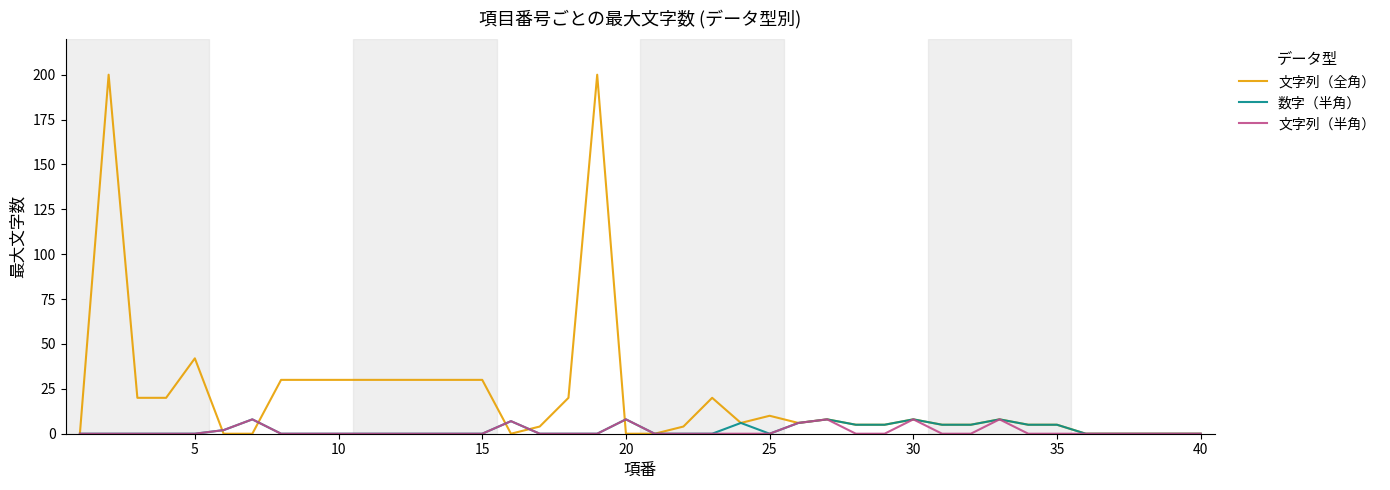

What is the highest value of the 文字列（半角） series?

8